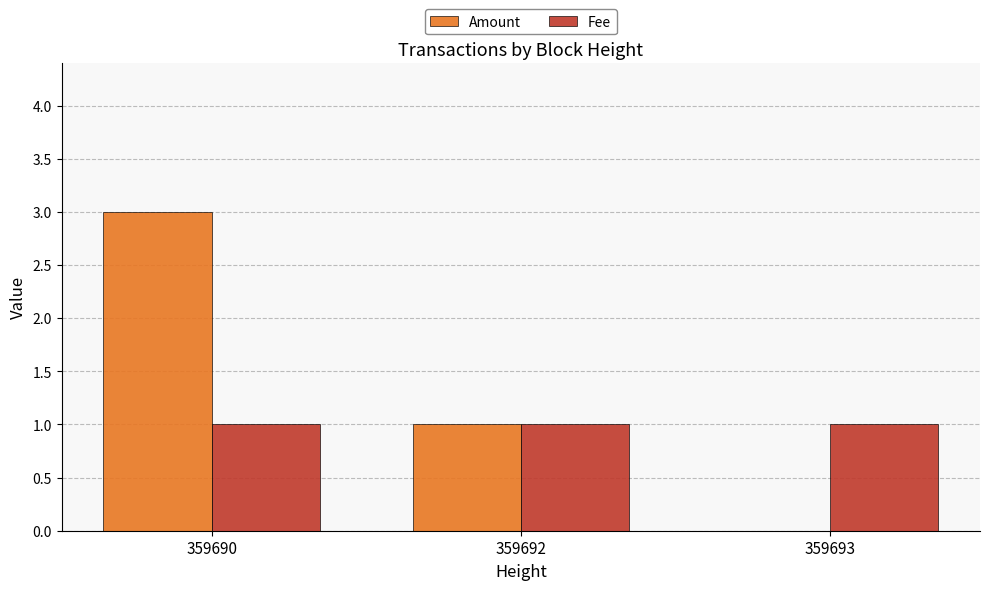

What is the total value across all series at 359693?

1